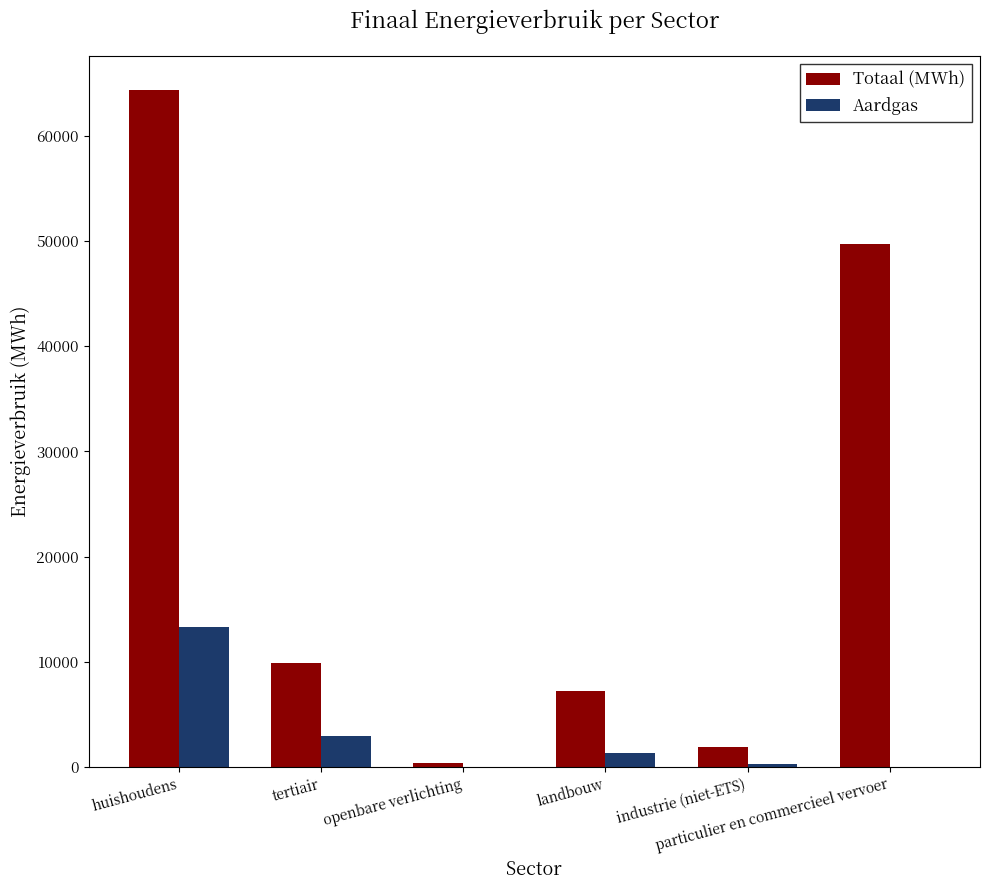

What is the highest value of the Aardgas series?

13275.5